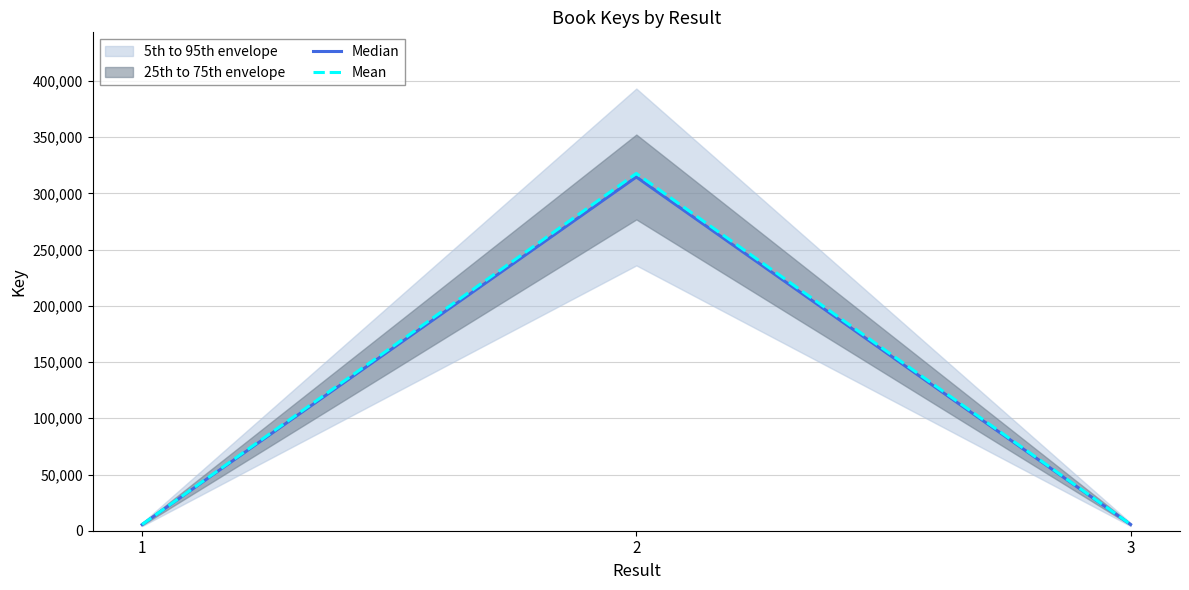

Is it true that Median equals 314643.0 at 2?

True